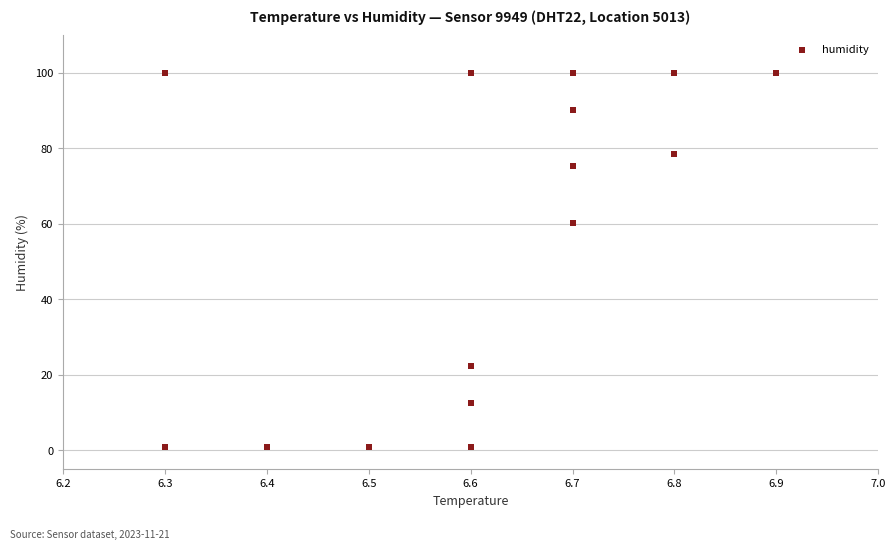

What Y value in the scatter plot is closest to 50?

60.2